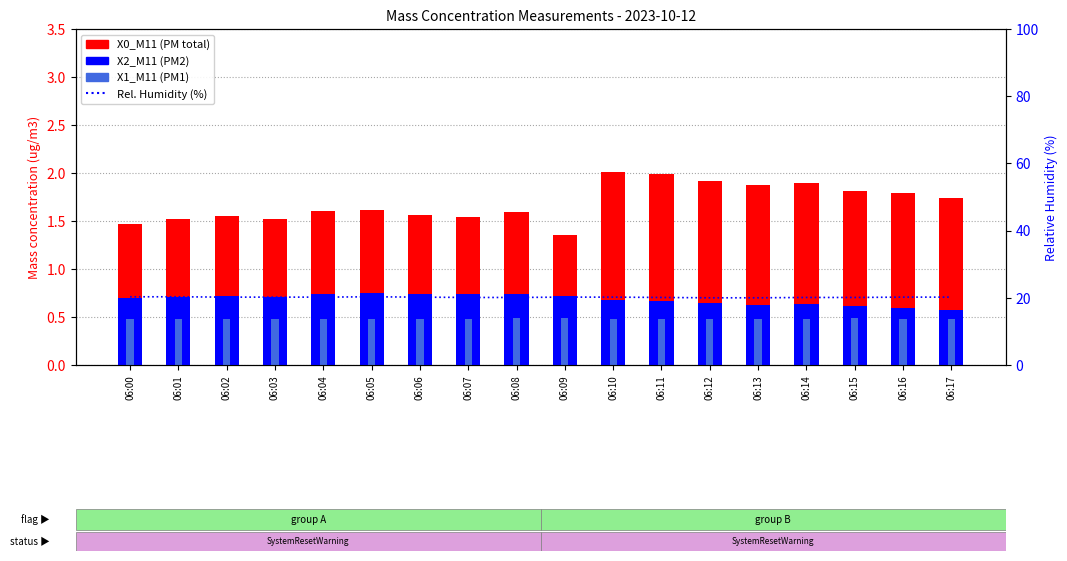

How many bars are there in each group?

3